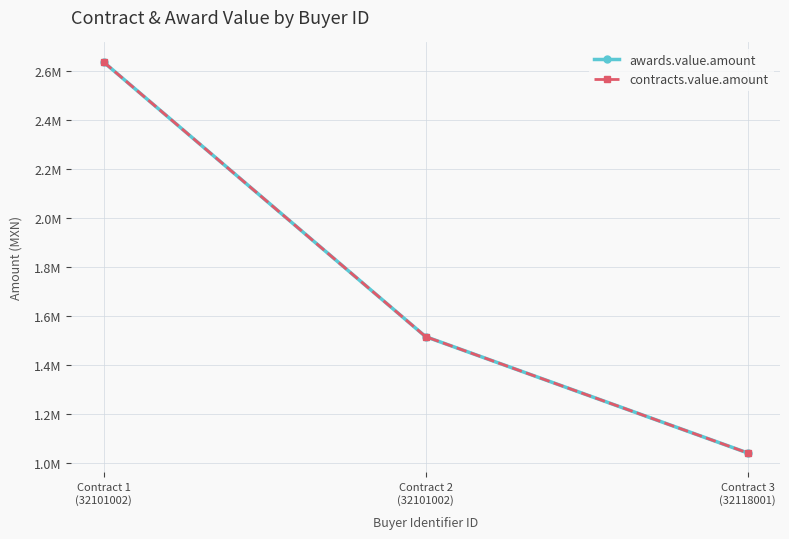

What is the label of the 1st point from the left?

Contract 1
(32101002)